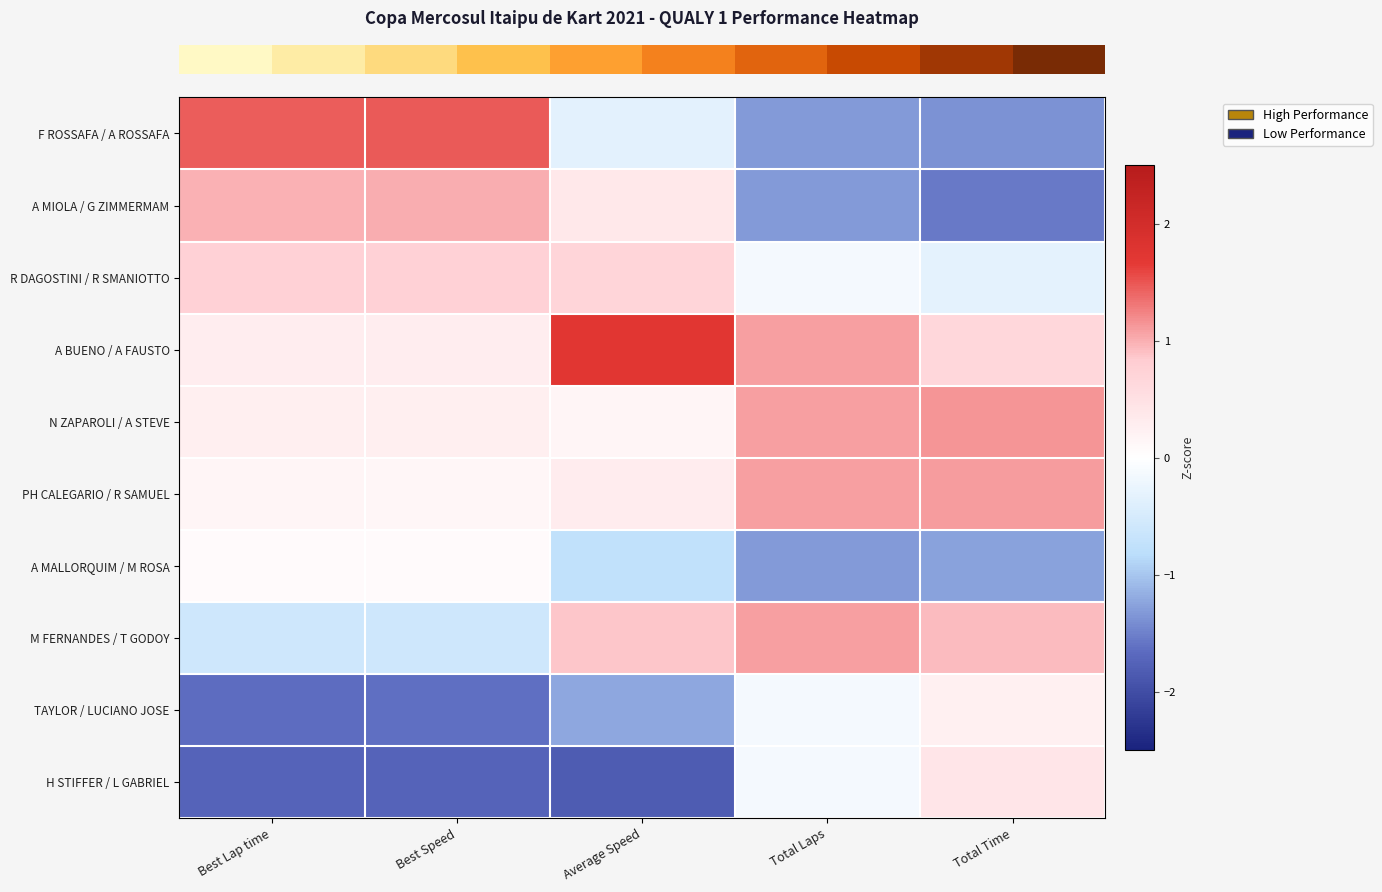

How many distinct data groups are displayed?

10